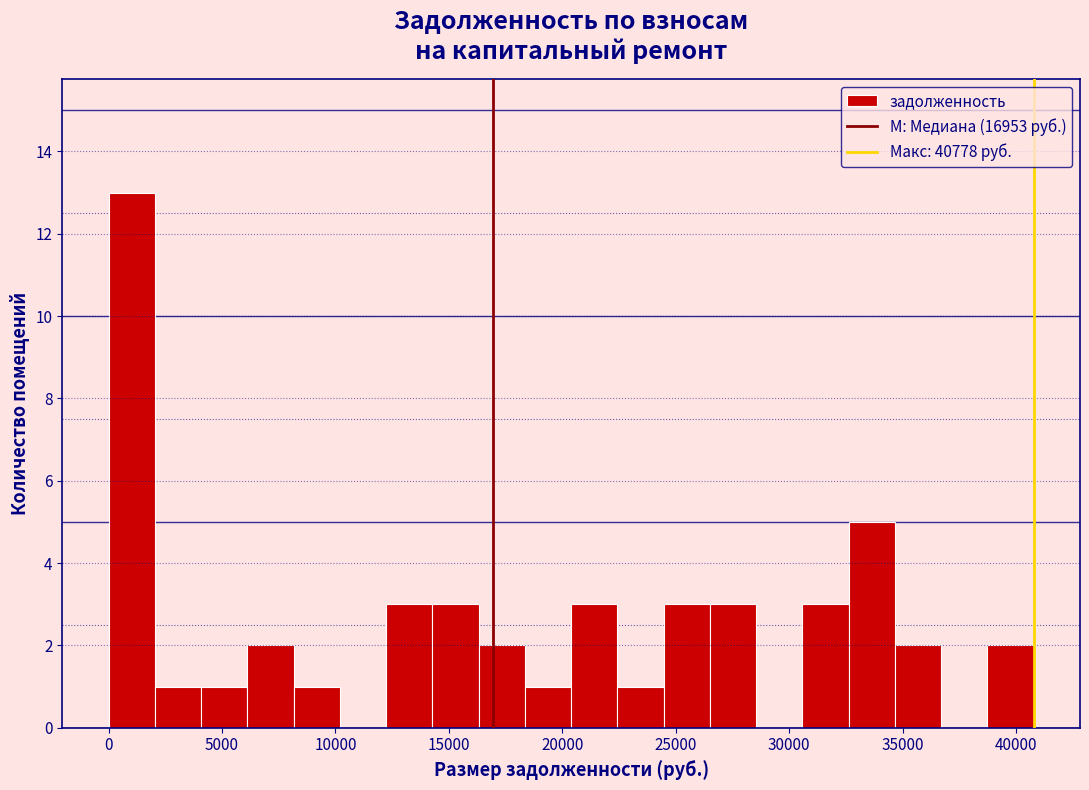

Over which range of the x-axis is the bar tallest?

0 to 2000